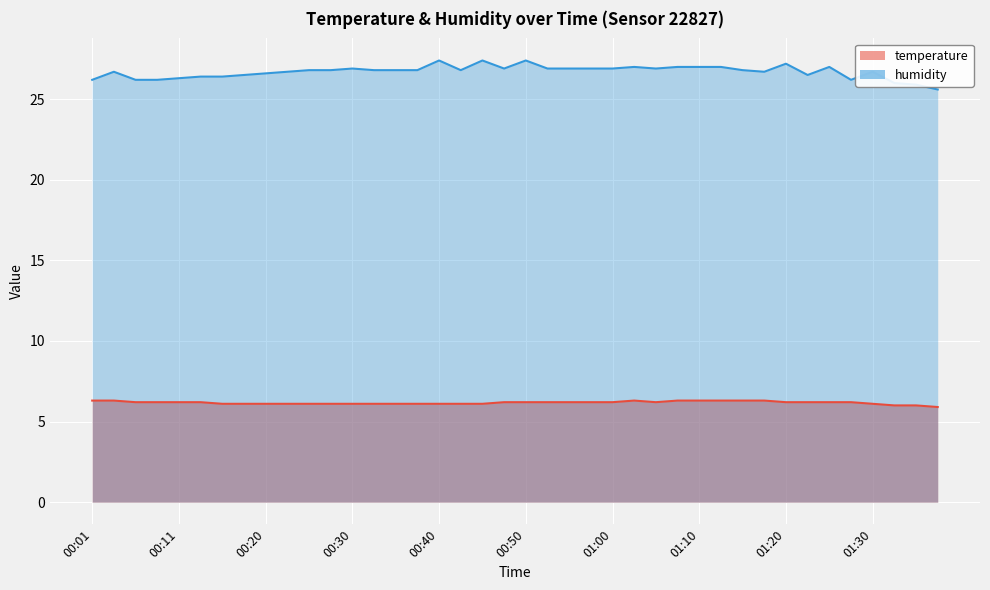

List the series in order of their overall mean, highest first.

humidity, temperature